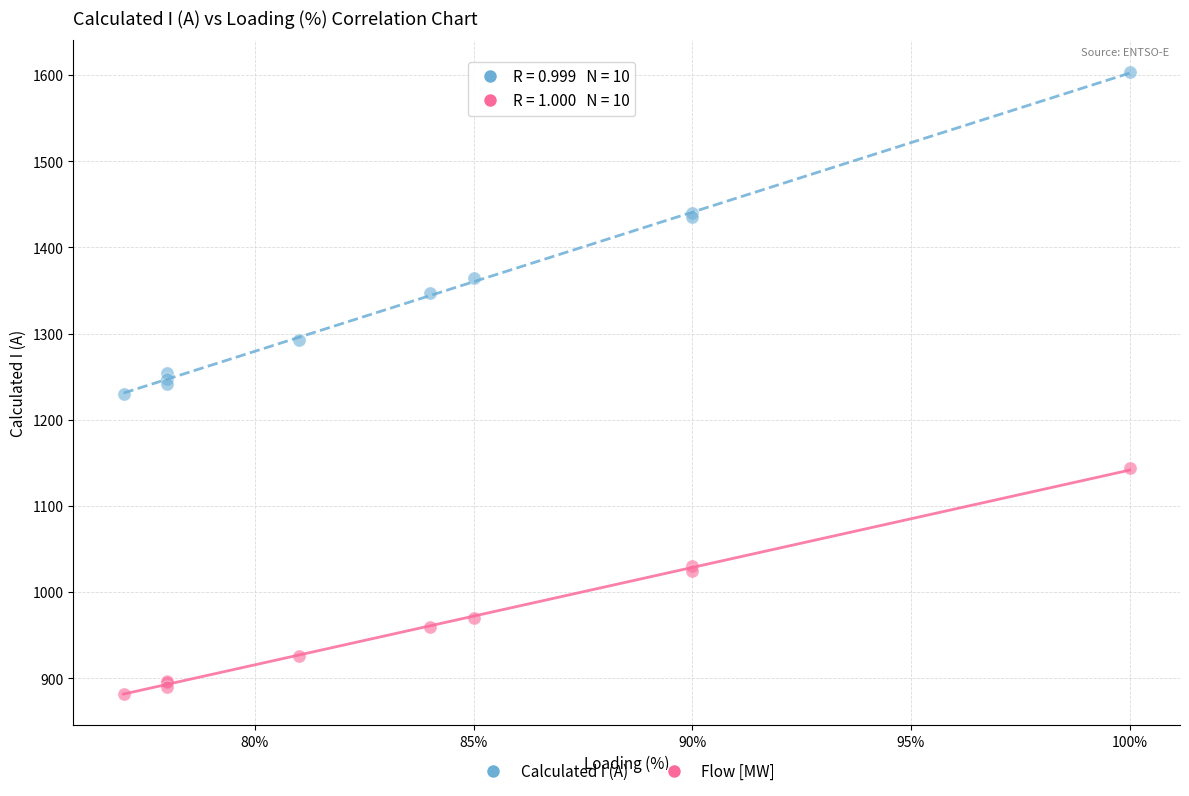

Which series contains the lowest Y value?

Flow [MW]